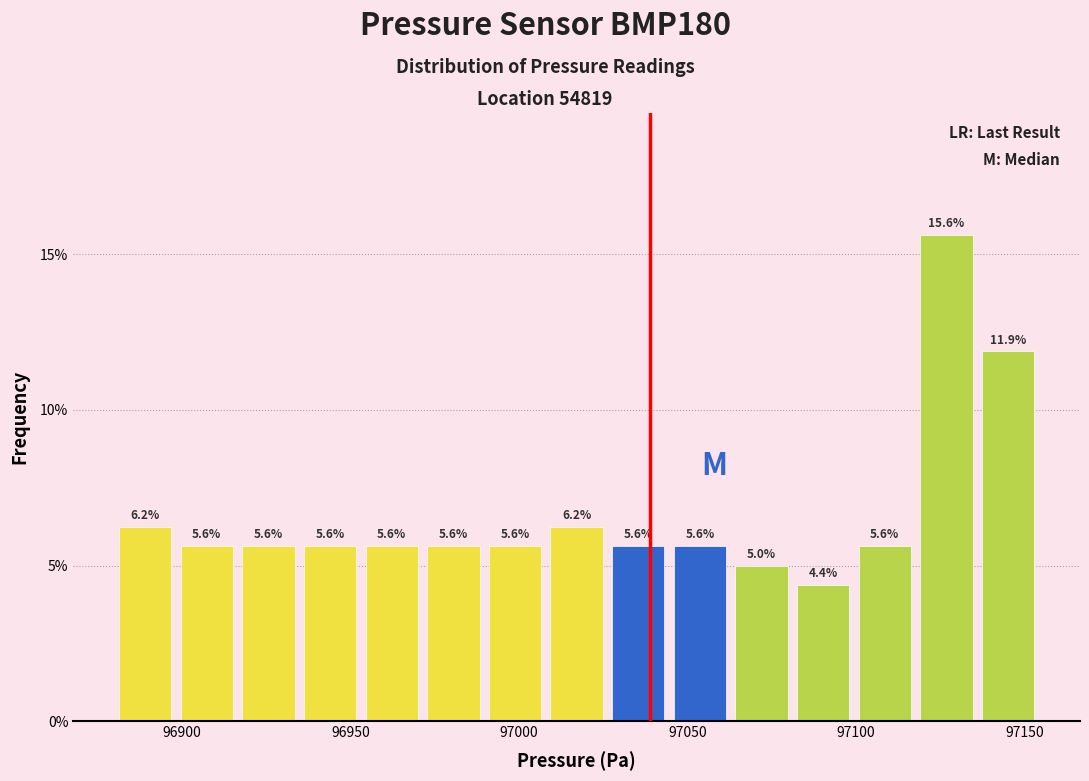

Read against the x-axis, roughly where is the centre of the tallest bar?

97125